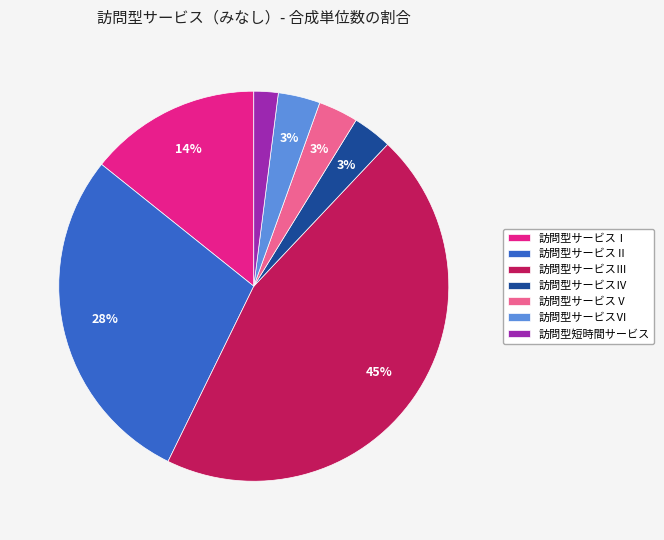

To the nearest percent, what is the difference between the 訪問型サービスⅠ and 訪問型短時間サービス slice percentages?

12%